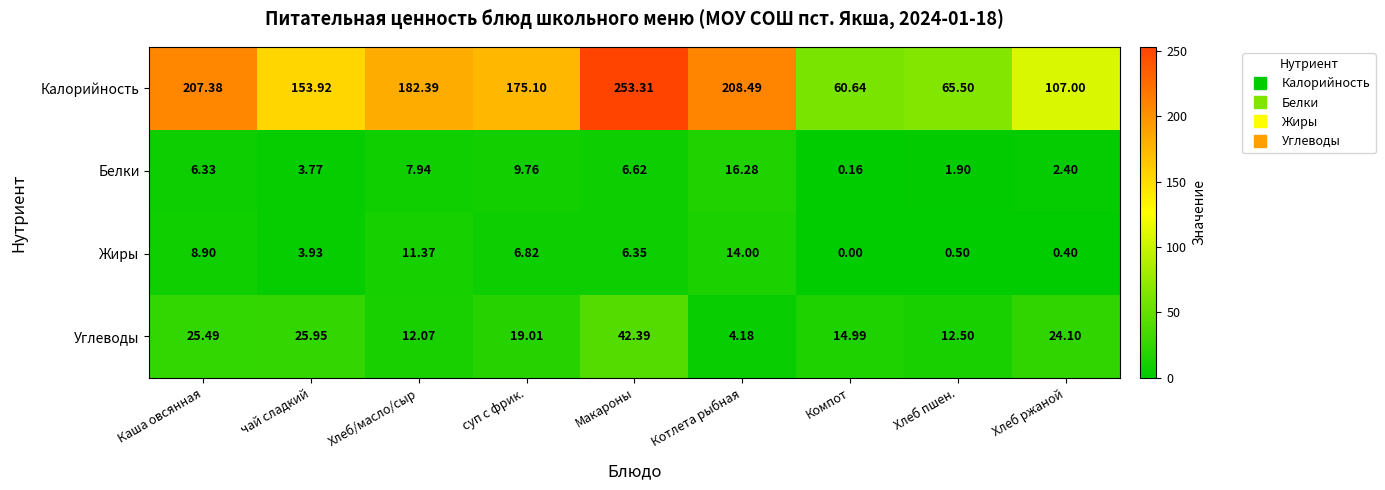

Is the value of Жиры at Компот greater than the value of Калорийность at Каша овсянная?

No